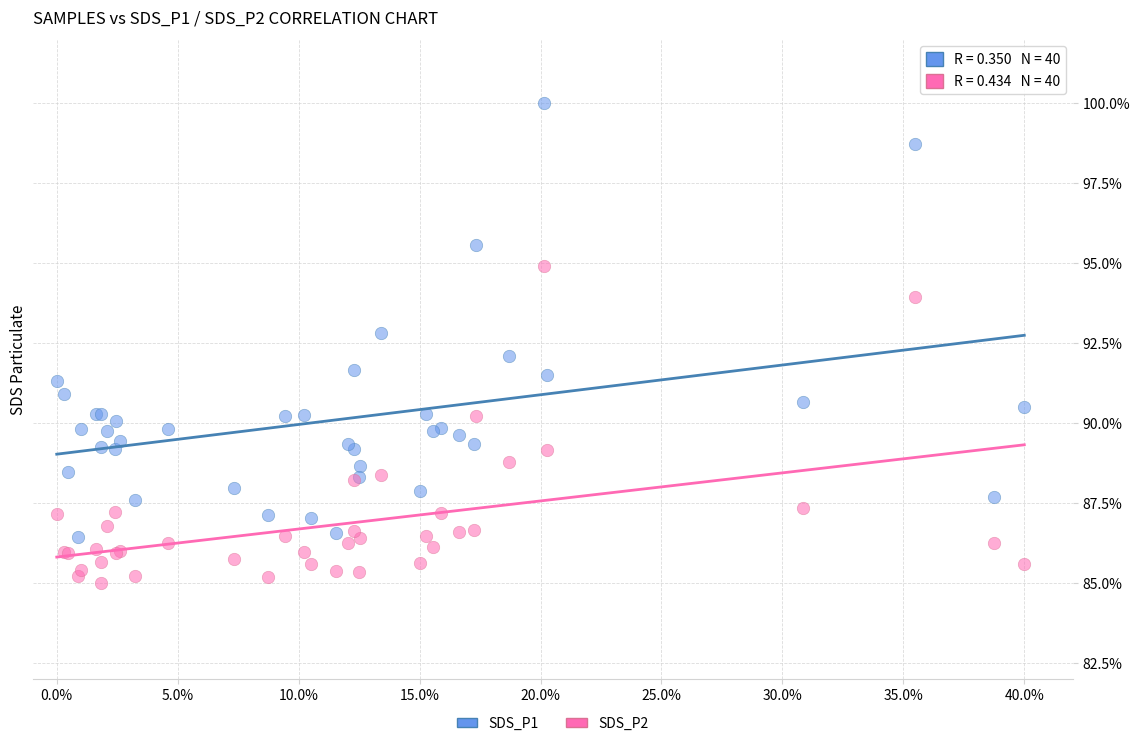

Which series contains the lowest Y value?

SDS_P2